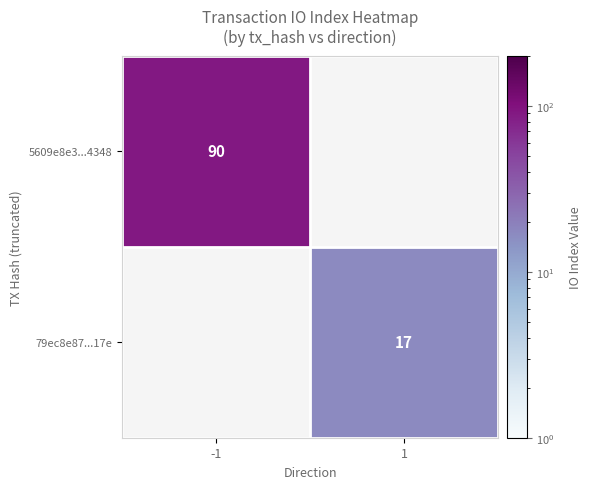

The 79ec8e87...17e series shows 27 at 1. True or false?

False